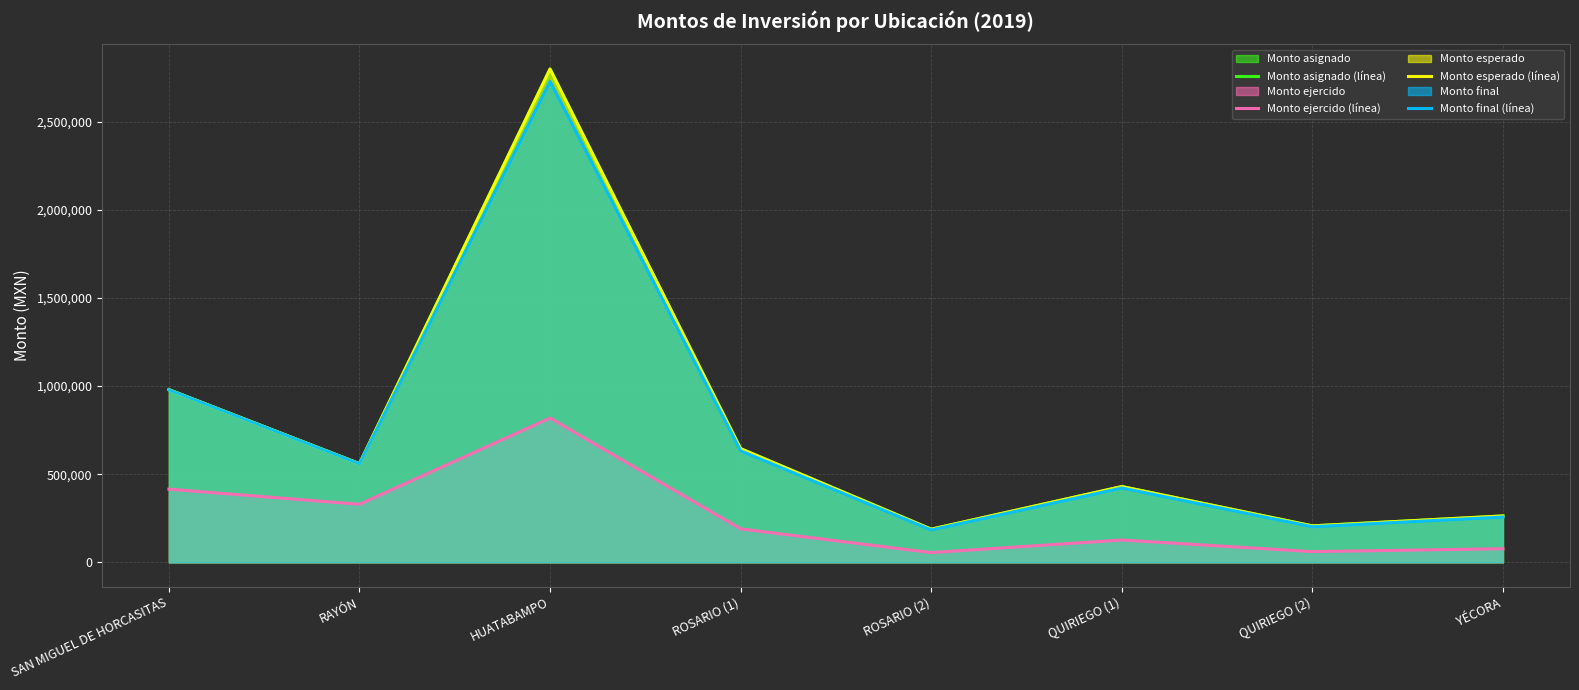

Reading left to right, what are all the values shown in this chart?

Monto asignado (línea): SAN MIGUEL DE HORCASITAS=980000	RAYÓN=560000	HUATABAMPO=2800000	ROSARIO (1)=645000	ROSARIO (2)=188000	QUIRIEGO (1)=430000	QUIRIEGO (2)=206800	YÉCORA=263200
Monto ejercido (línea): SAN MIGUEL DE HORCASITAS=415333	RAYÓN=329380	HUATABAMPO=819038	ROSARIO (1)=189947	ROSARIO (2)=55118	QUIRIEGO (1)=126628	QUIRIEGO (2)=60630	YÉCORA=77165
Monto esperado (línea): SAN MIGUEL DE HORCASITAS=980000	RAYÓN=560000	HUATABAMPO=2800000	ROSARIO (1)=645000	ROSARIO (2)=188000	QUIRIEGO (1)=430000	QUIRIEGO (2)=206800	YÉCORA=263200
Monto final (línea): SAN MIGUEL DE HORCASITAS=979404	RAYÓN=559467	HUATABAMPO=2730129	ROSARIO (1)=633140	ROSARIO (2)=183727	QUIRIEGO (1)=422093	QUIRIEGO (2)=202100	YÉCORA=257218